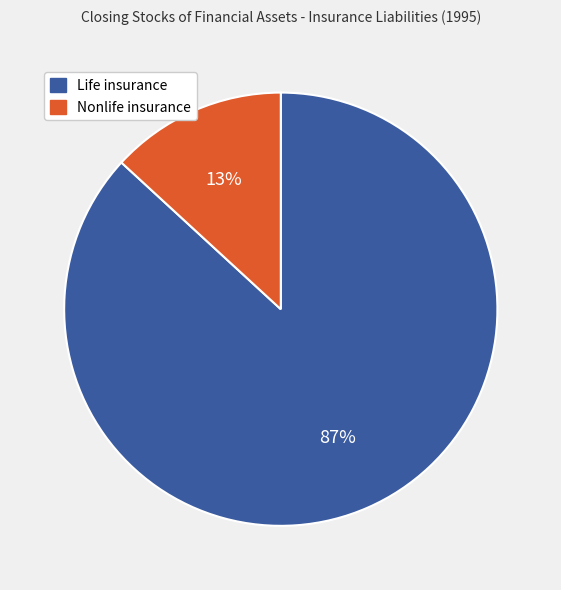

True or false: Life insurance accounts for 87% of the total.

True